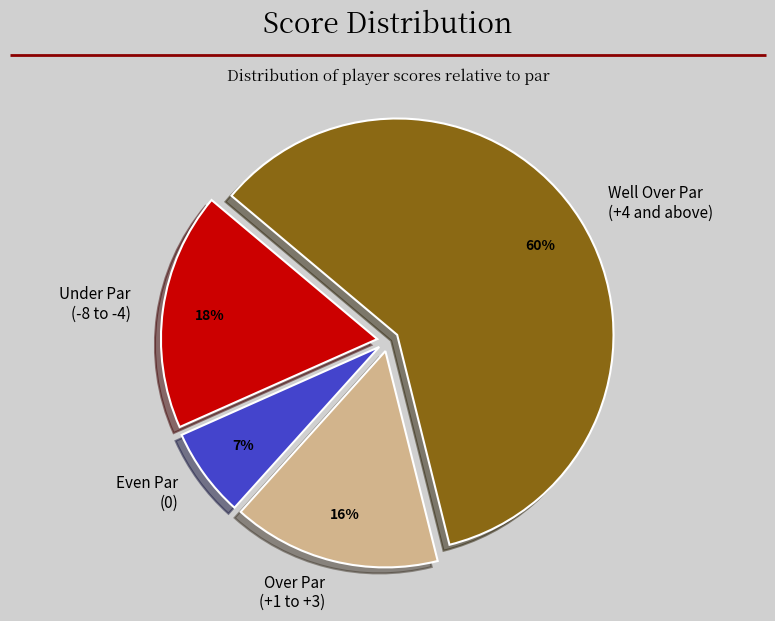

Which slice is the largest?

Well Over Par (+4 and above)